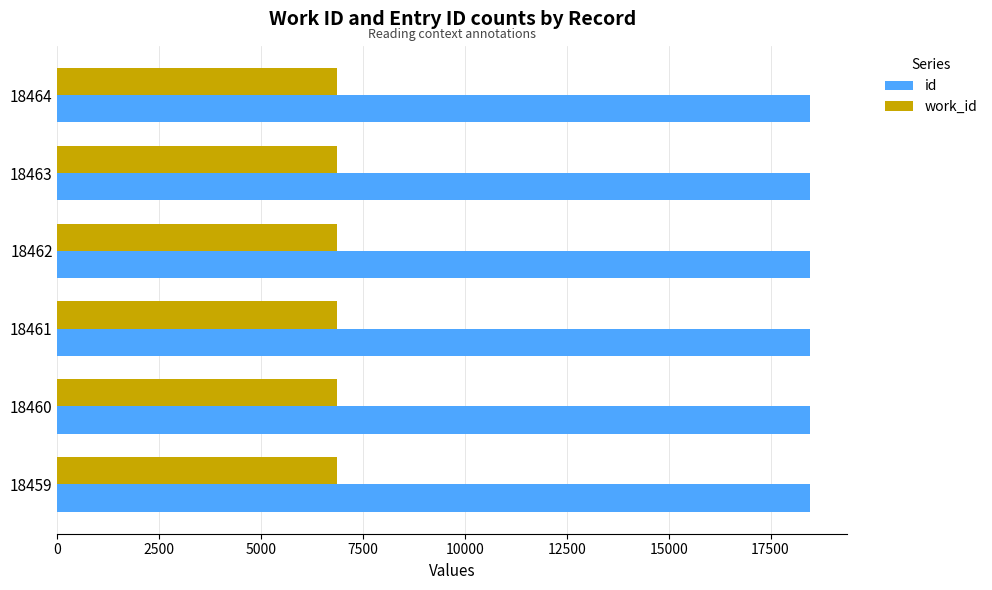

What is the average value of the work_id series?

6860